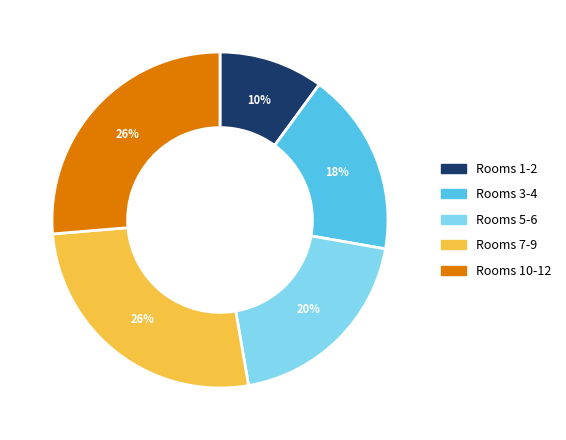

Is there any slice that represents more than half of the pie?

No